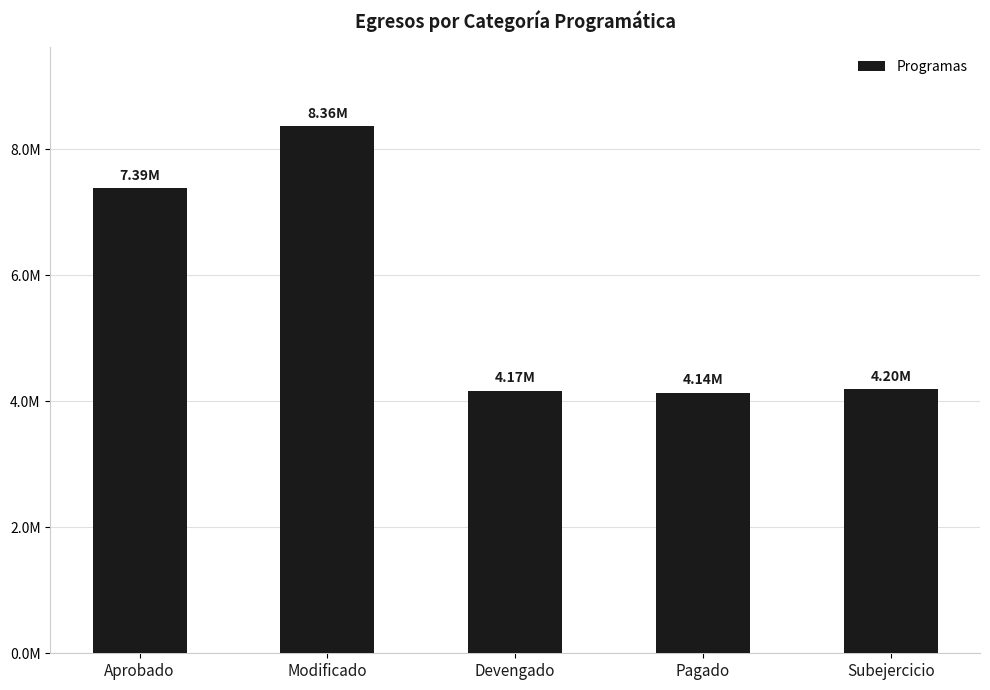

Where is the data nearest to the value 6251230?

Aprobado